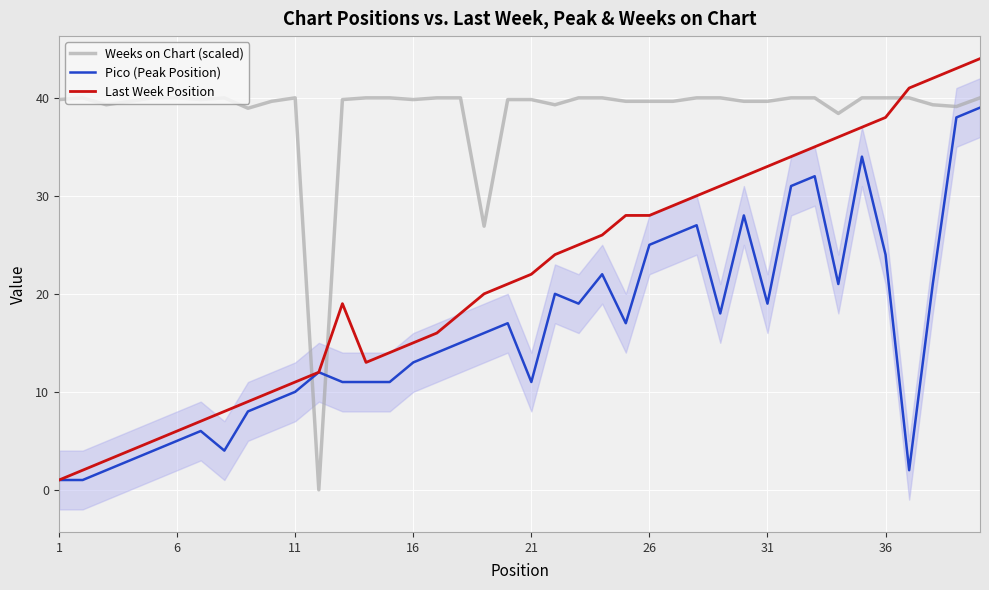

True or false: Weeks on Chart (scaled) and Pico (Peak Position) cross at least once.

True